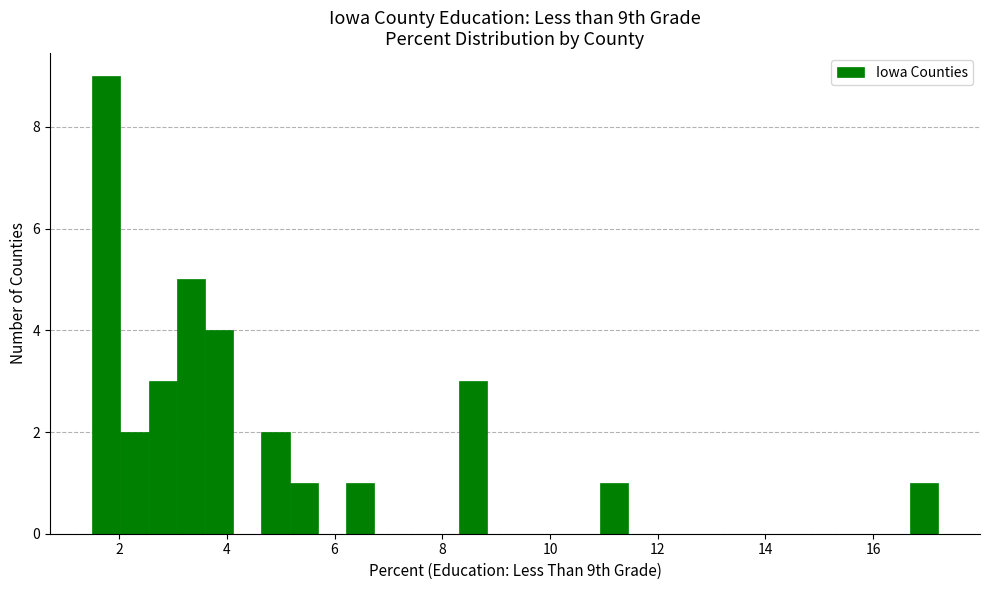

Around what value on the x-axis is the tallest bar? Give the approximate position of its centre, as read against the axis.

1.8